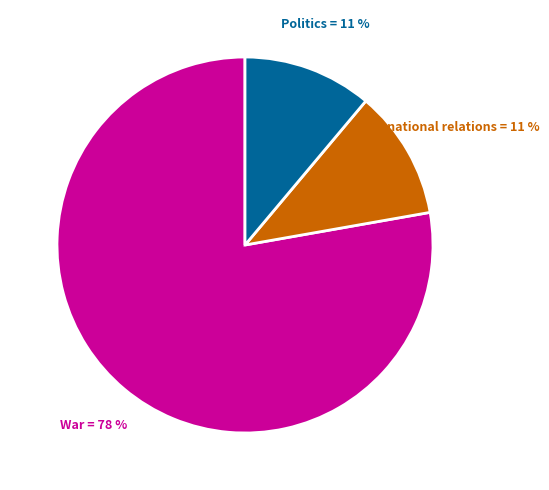

Do War and Politics together represent more than half of the pie?

Yes